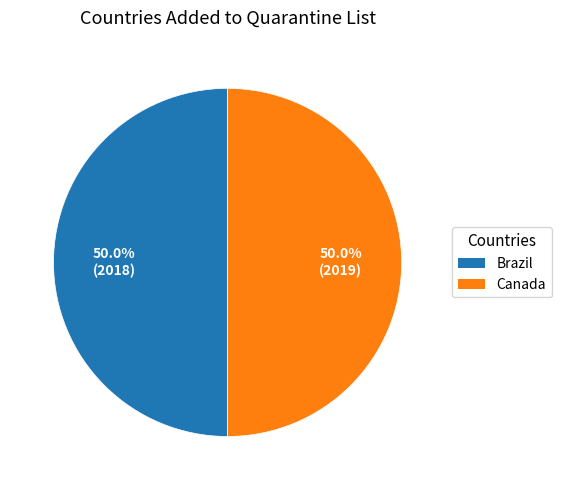

To the nearest percent, what percentage of the pie is Brazil?

50%